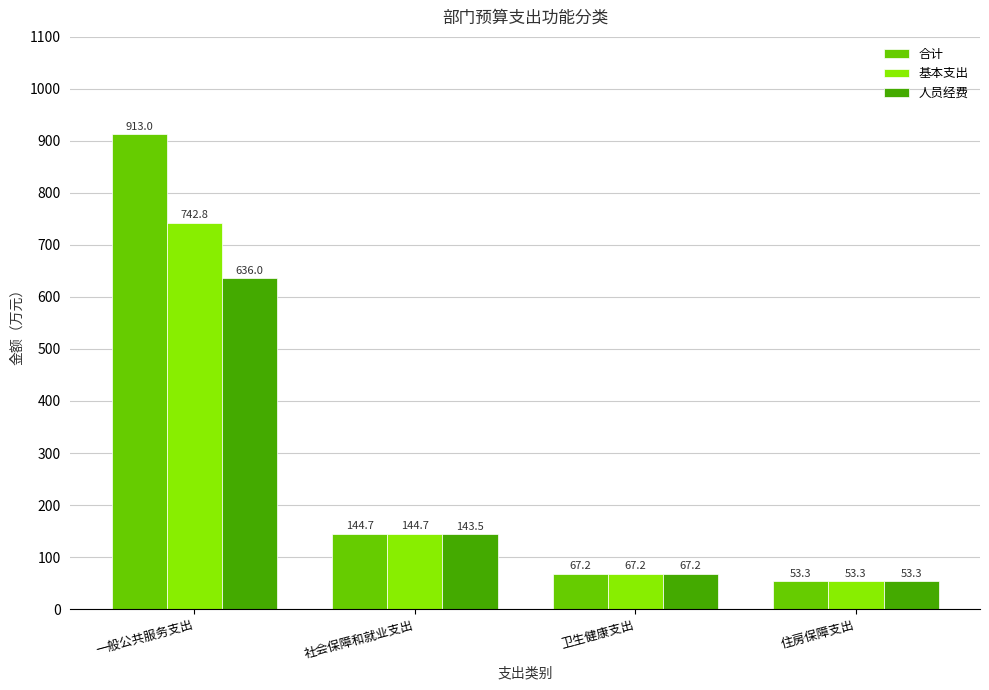

Rank the series by their maximum value, from lowest to highest.

人员经费, 基本支出, 合计